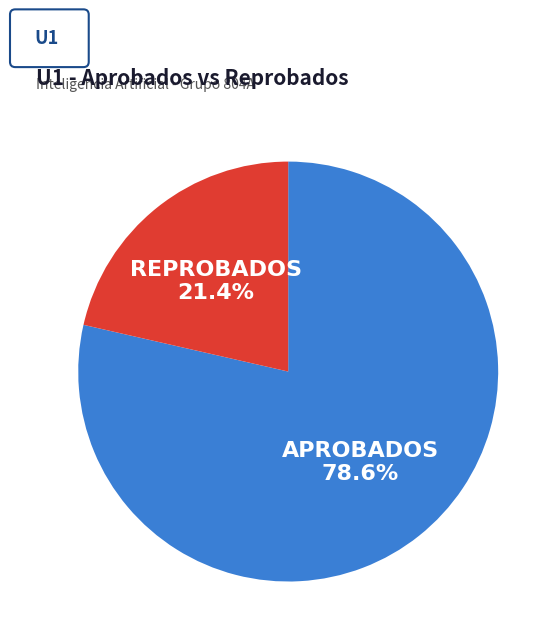

To the nearest percent, what is the combined percentage of REPROBADOS and APROBADOS?

100%